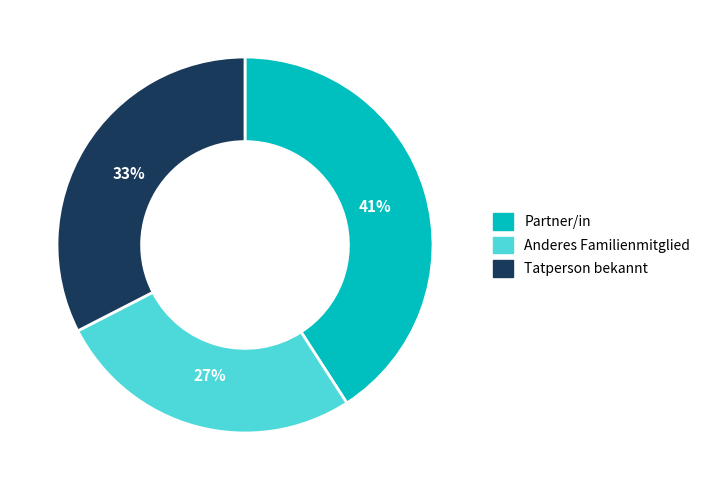

Is Anderes Familienmitglied the majority of the pie?

No